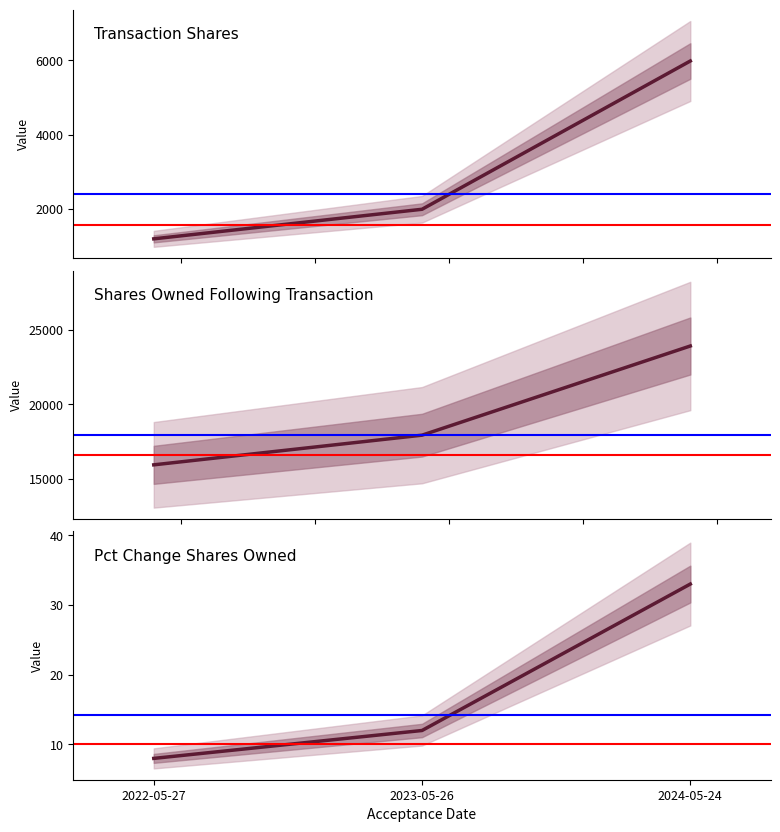

What is the greatest value displayed?

23917